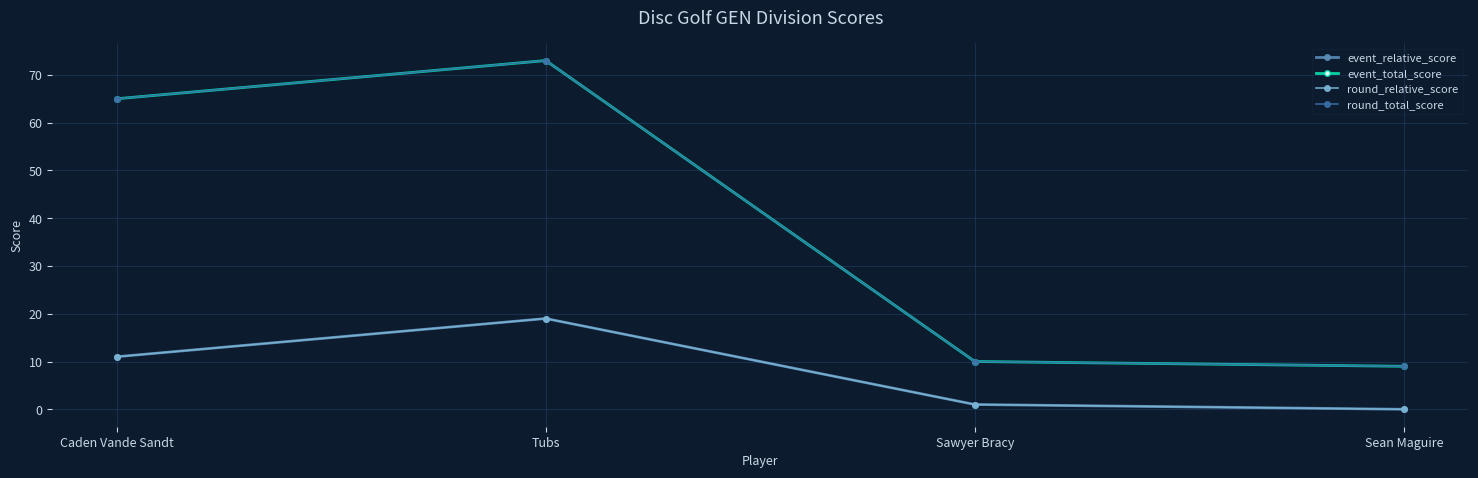

How many lines are shown in the chart?

4